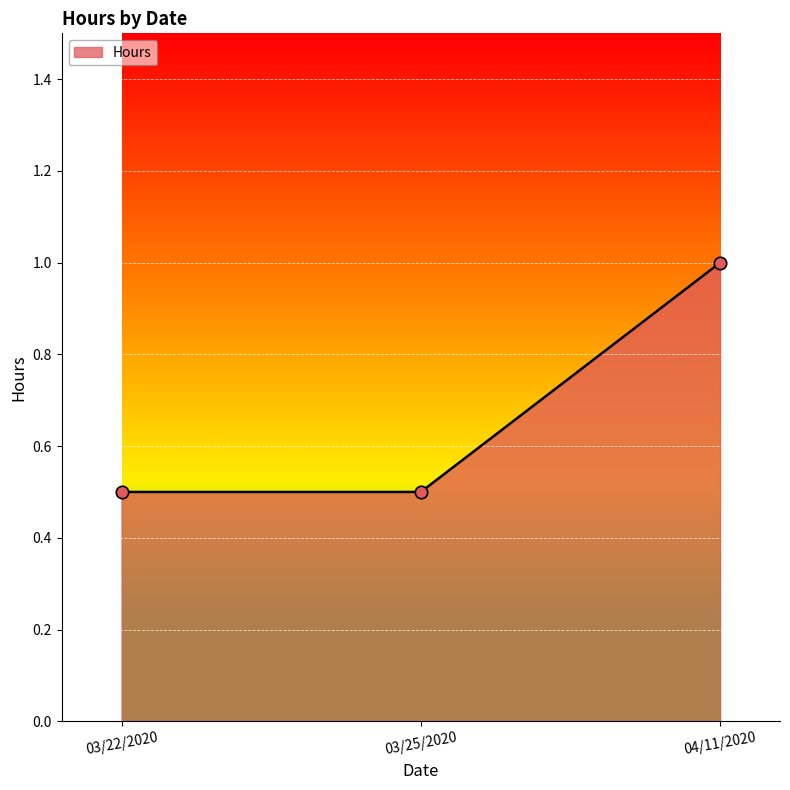

Approximately how many times larger is the value at 03/25/2020 compared to 04/11/2020?

0.5